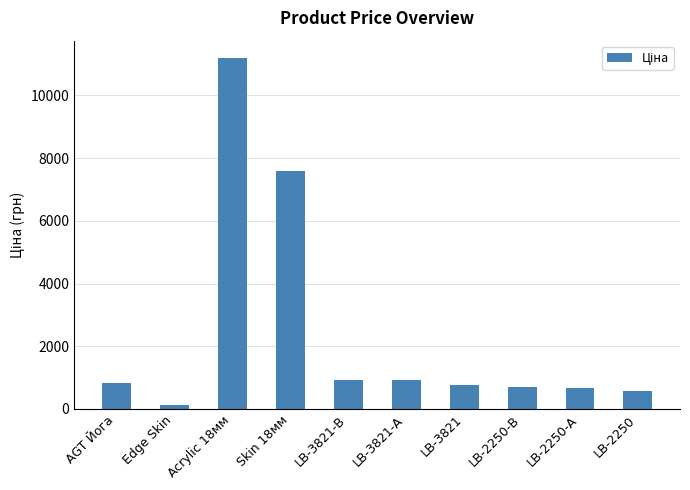

How many categories are shown in the chart?

10